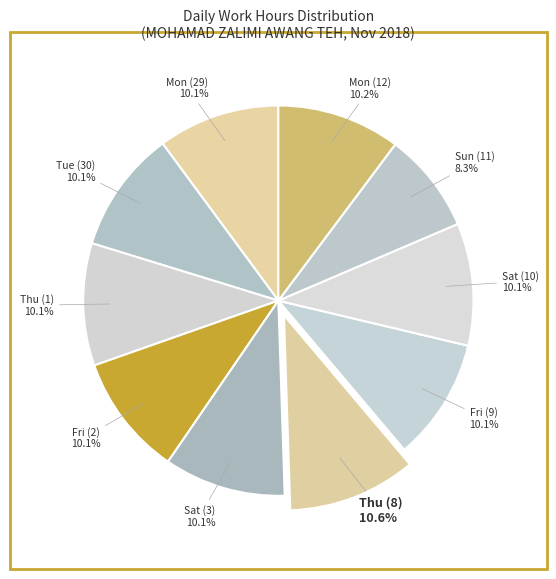

How many segments does this pie chart have?

10